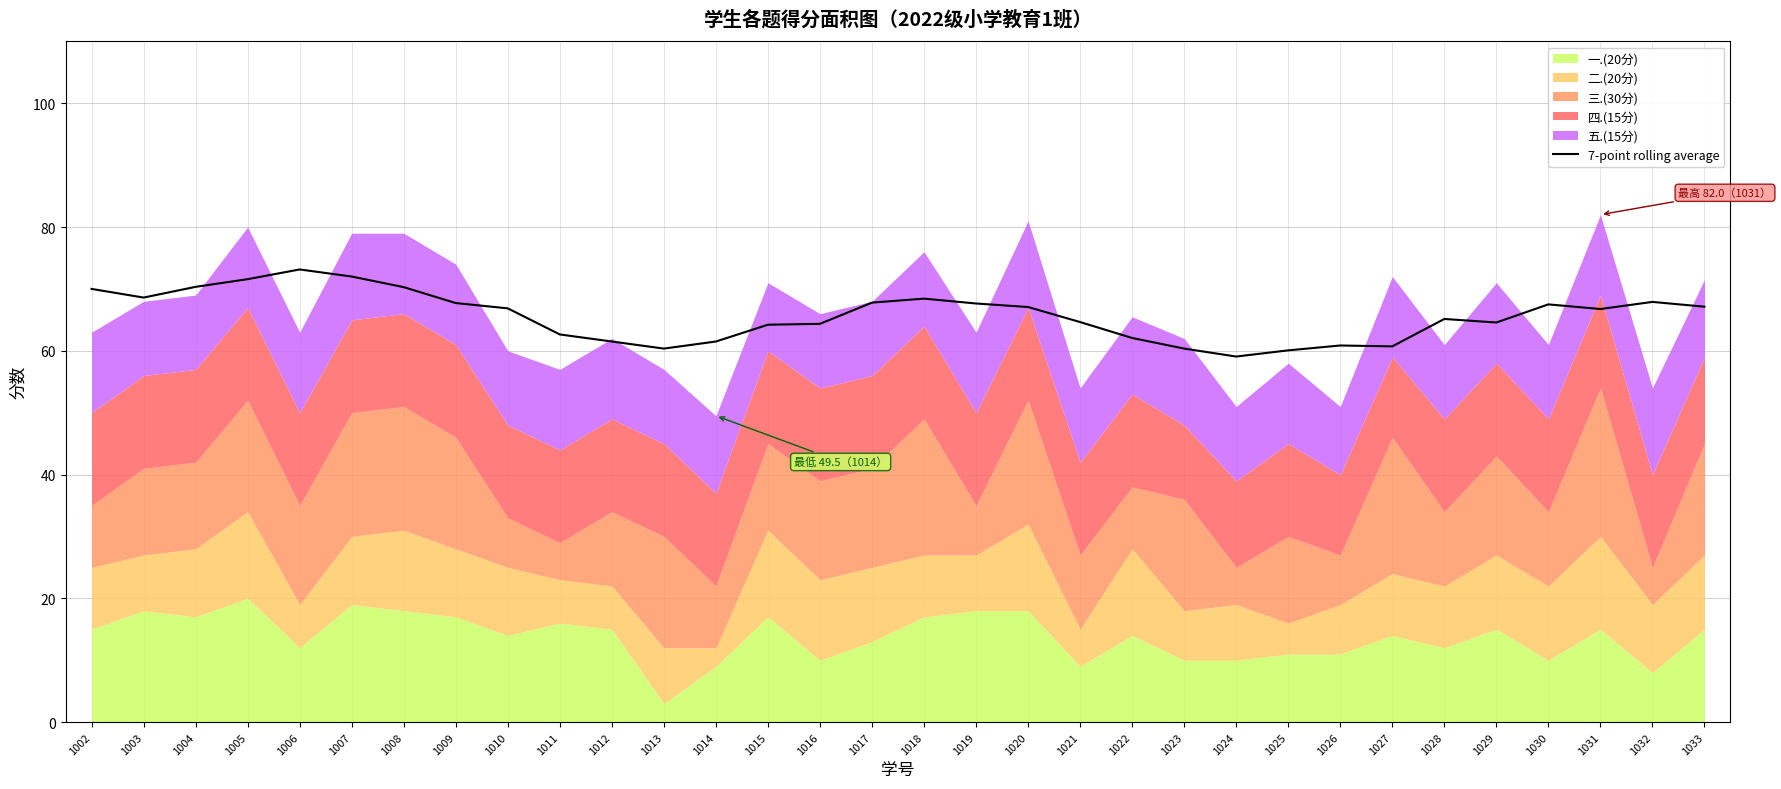

How many data points are above 66?

17